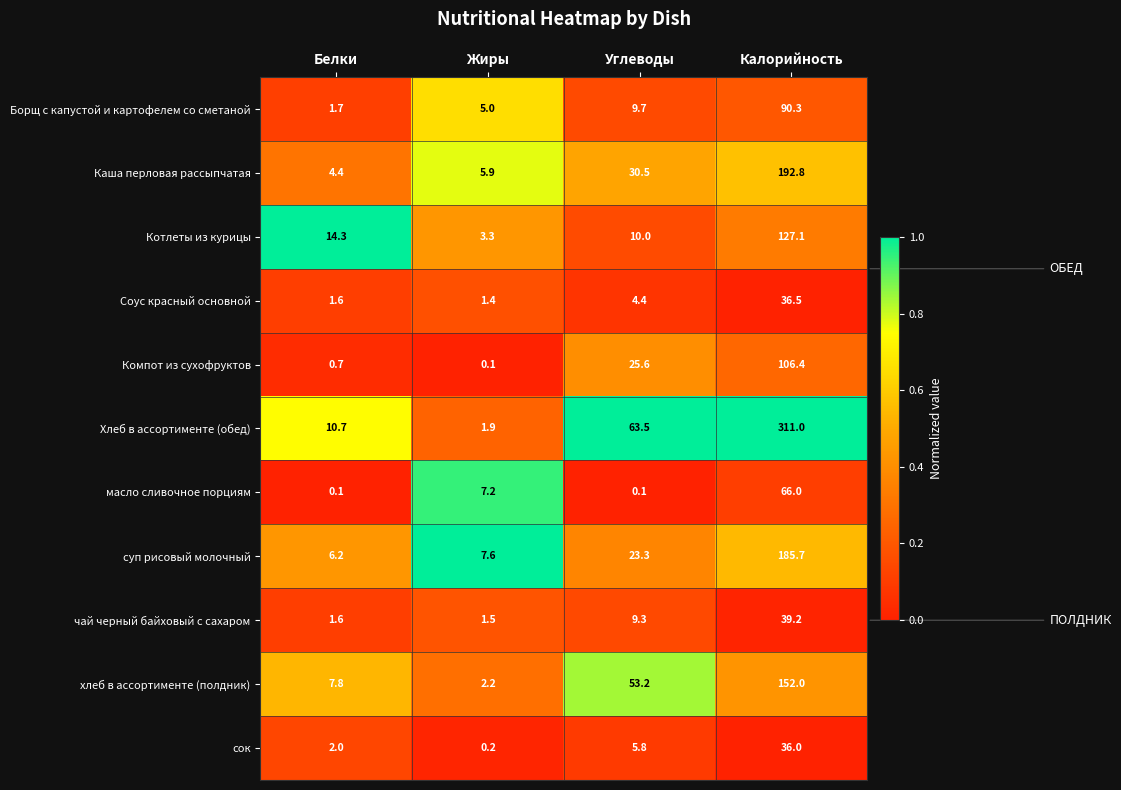

The масло сливочное порциям series shows 0.1 at Углеводы. True or false?

True